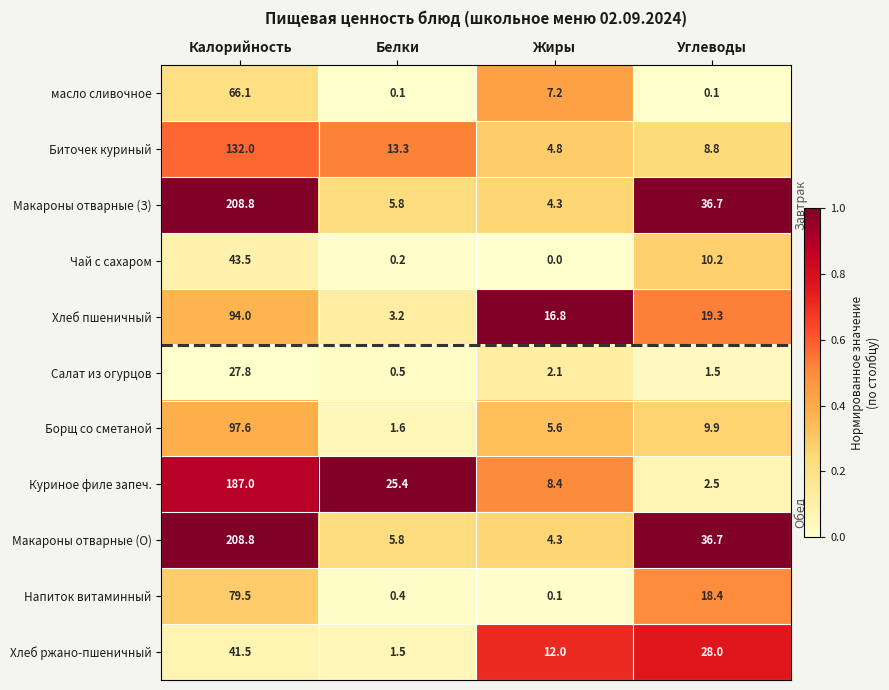

What is the difference between the Борщ со сметаной values at Калорийность and Белки?

96.0